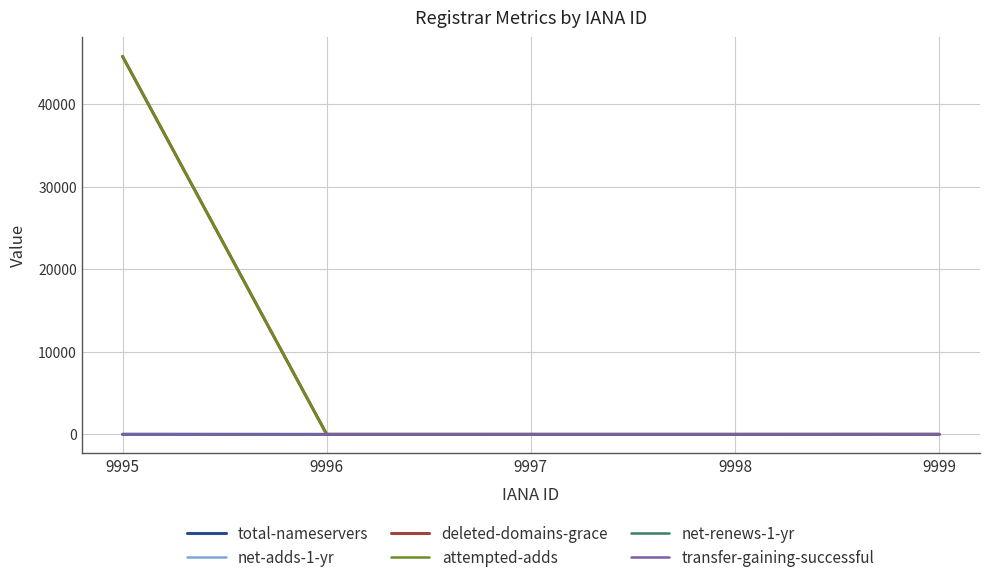

The value of total-nameservers at 9996 is 0. True or false?

True